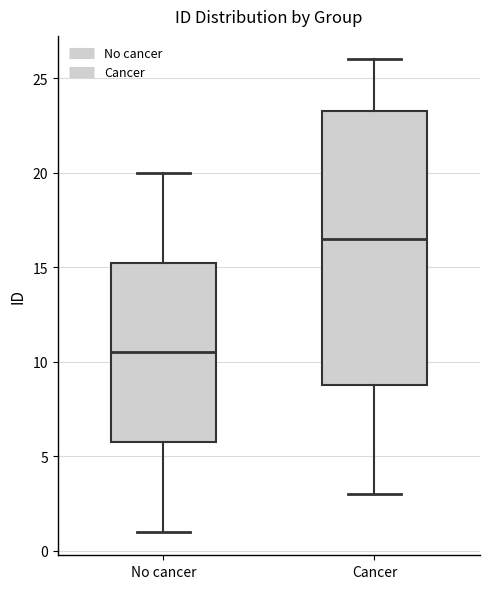

Reading left to right, read every box against the y-axis: the position of its median line, the range the box covers, and the ends of its whiskers. The values are not printed on the chart, so give them approximately, as read against the axis.

No cancer: median 10.5, box 6.0 to 15.5, whiskers 1.0 to 20.0
Cancer: median 16.5, box 9.0 to 23.5, whiskers 3.0 to 26.0